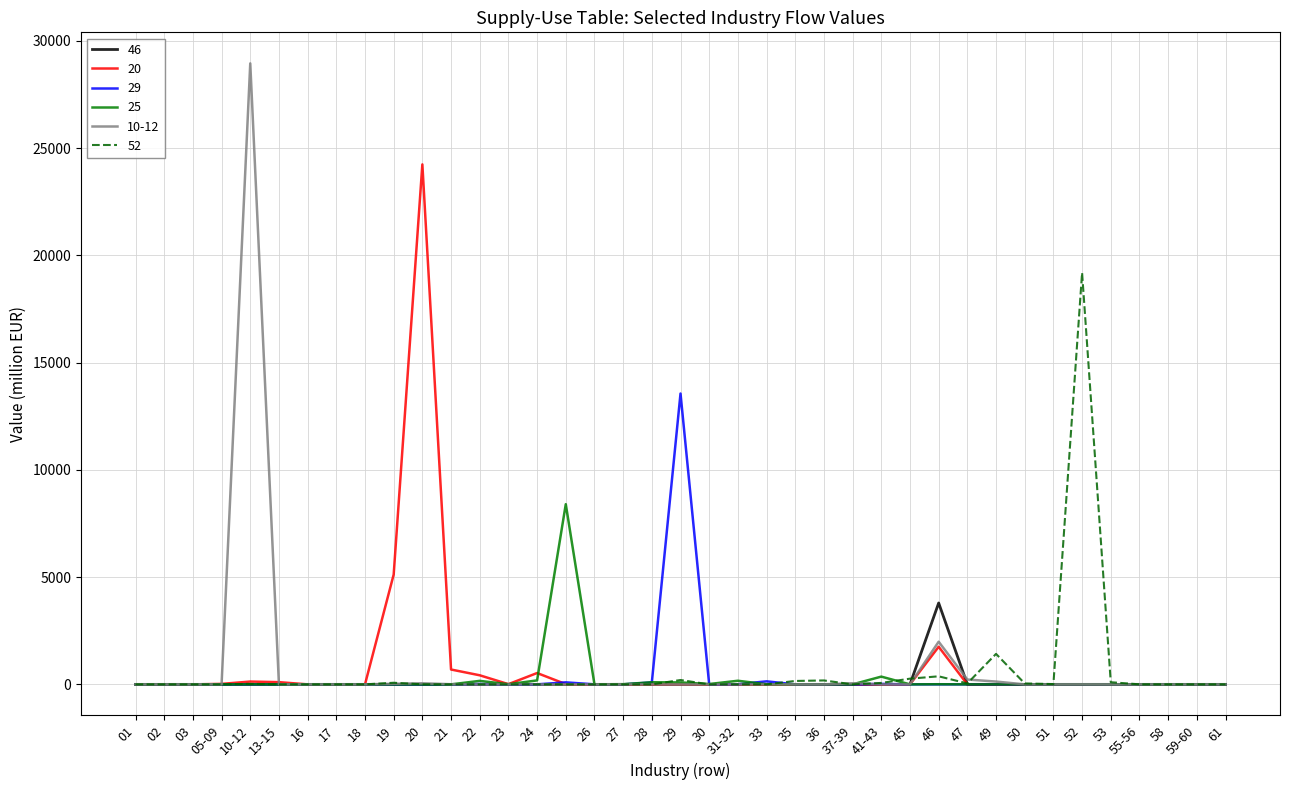

What is the difference between the 52 values at 58 and 55-56?

1.6